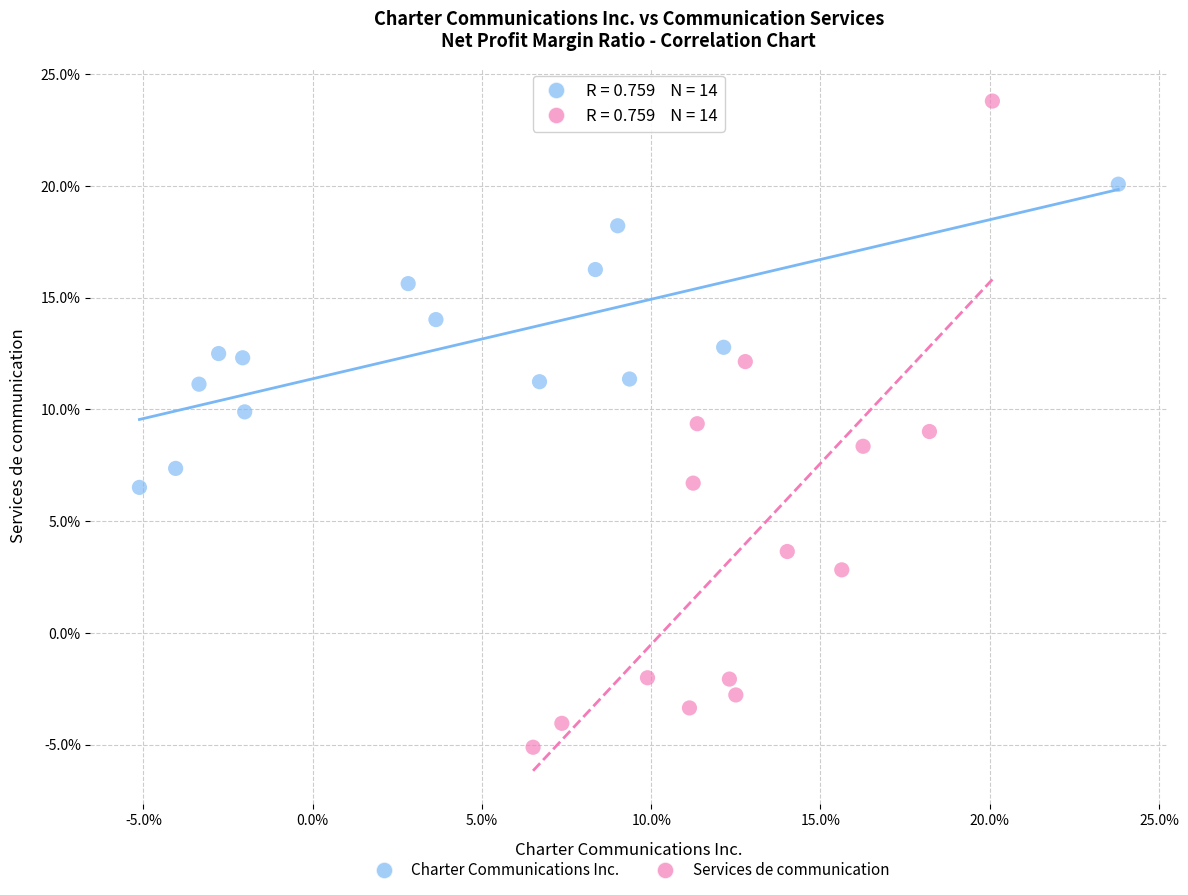

What are all the series names shown in the legend?

Charter Communications Inc., Services de communication